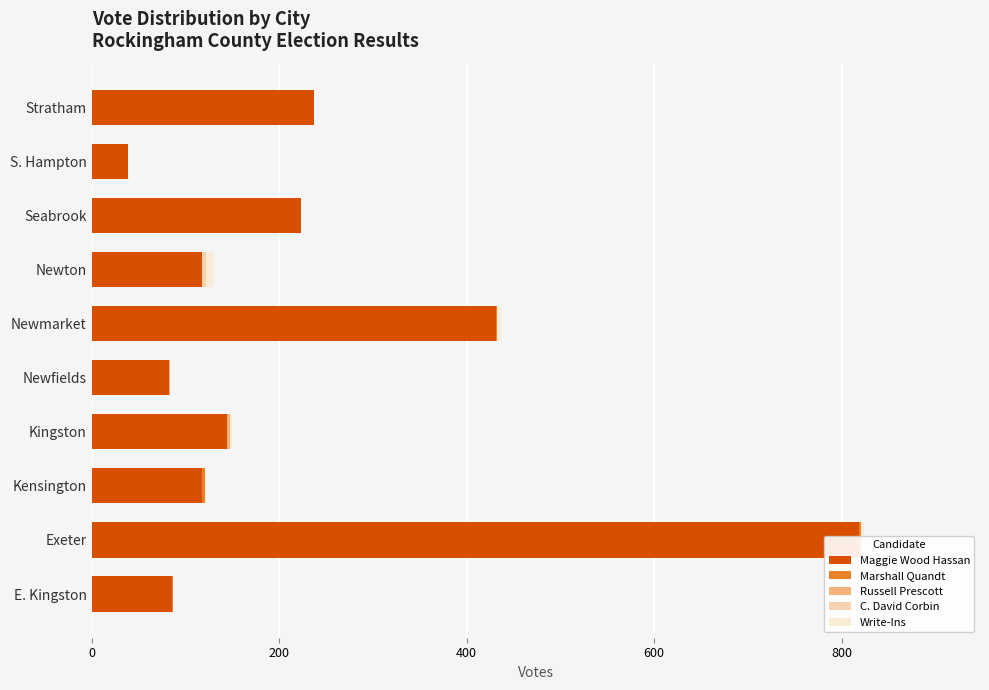

Is it true that Write-Ins equals 0 at Newfields?

True